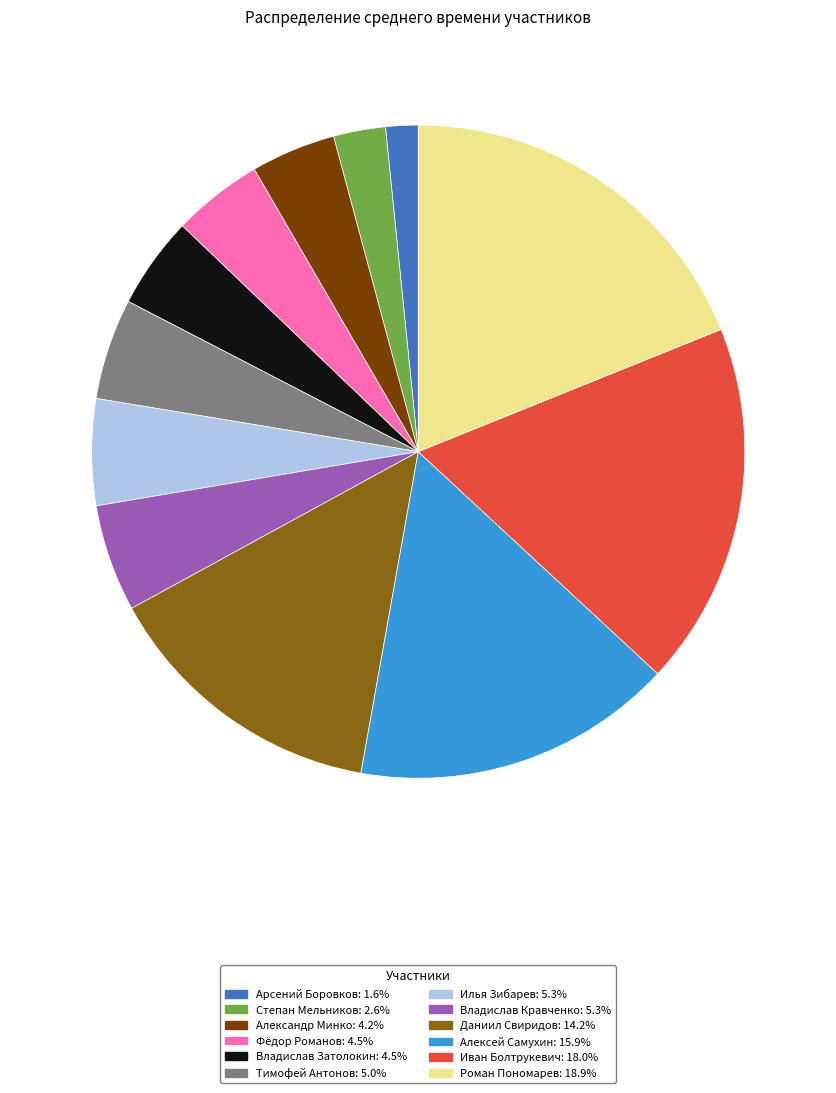

Which category has the biggest portion of the pie?

Роман Пономарев